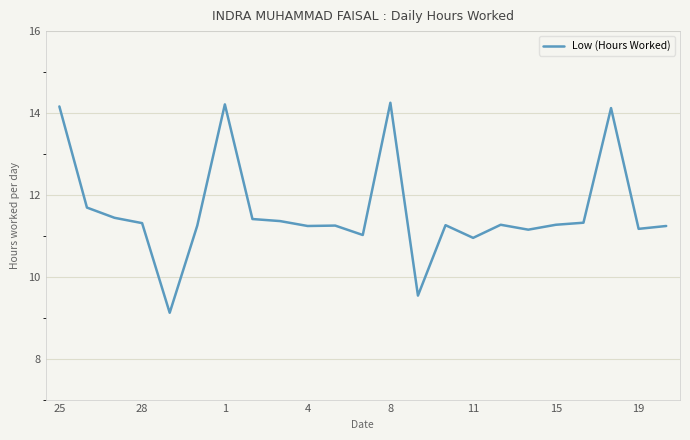

What is the difference between the maximum and minimum values?

5.1